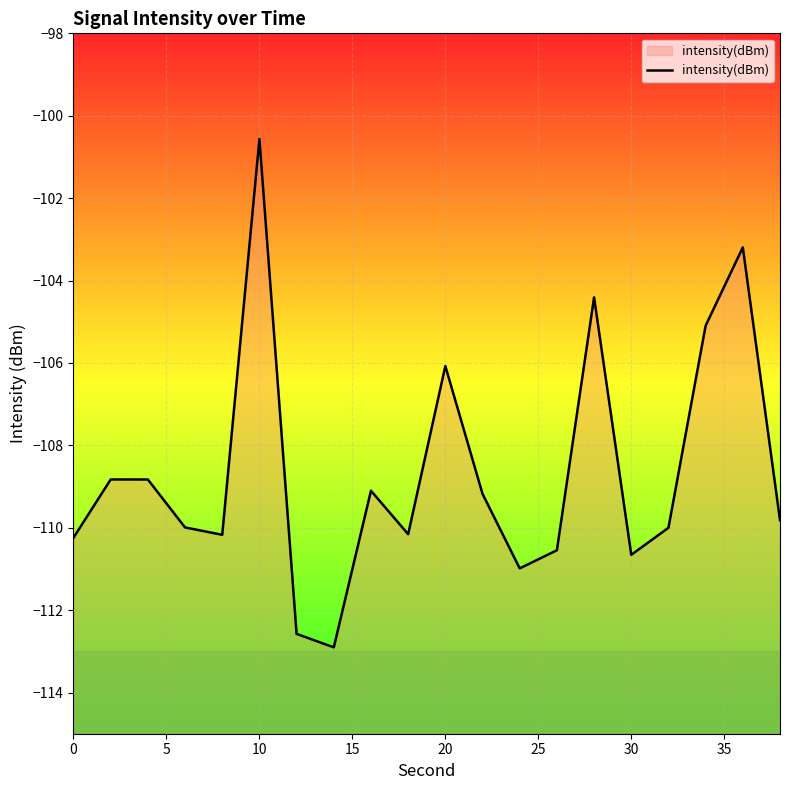

What is the maximum value shown in the chart?

-100.6